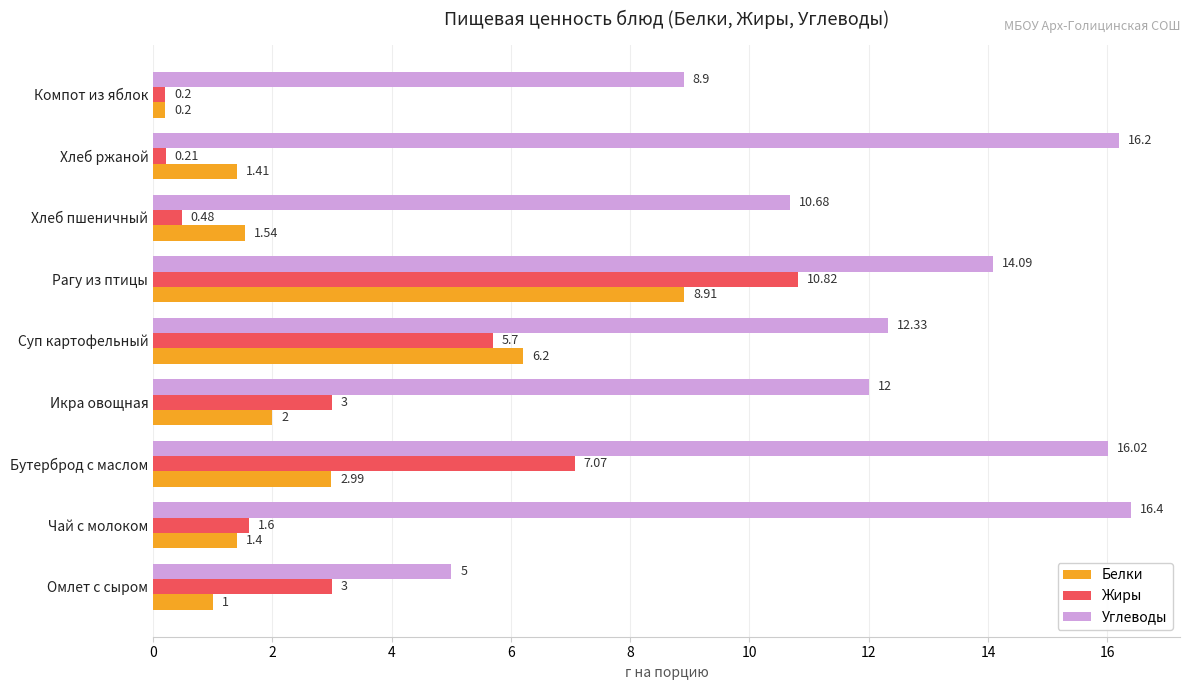

What is the maximum value shown in the chart?

16.4